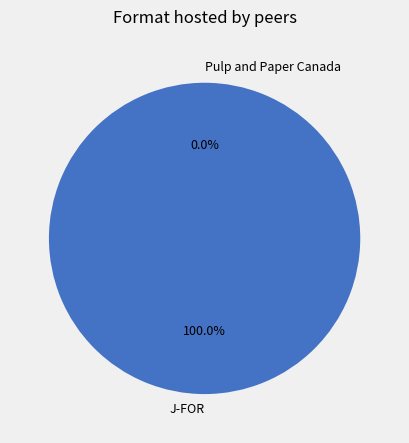

To the nearest percent, what is the average slice percentage?

50%